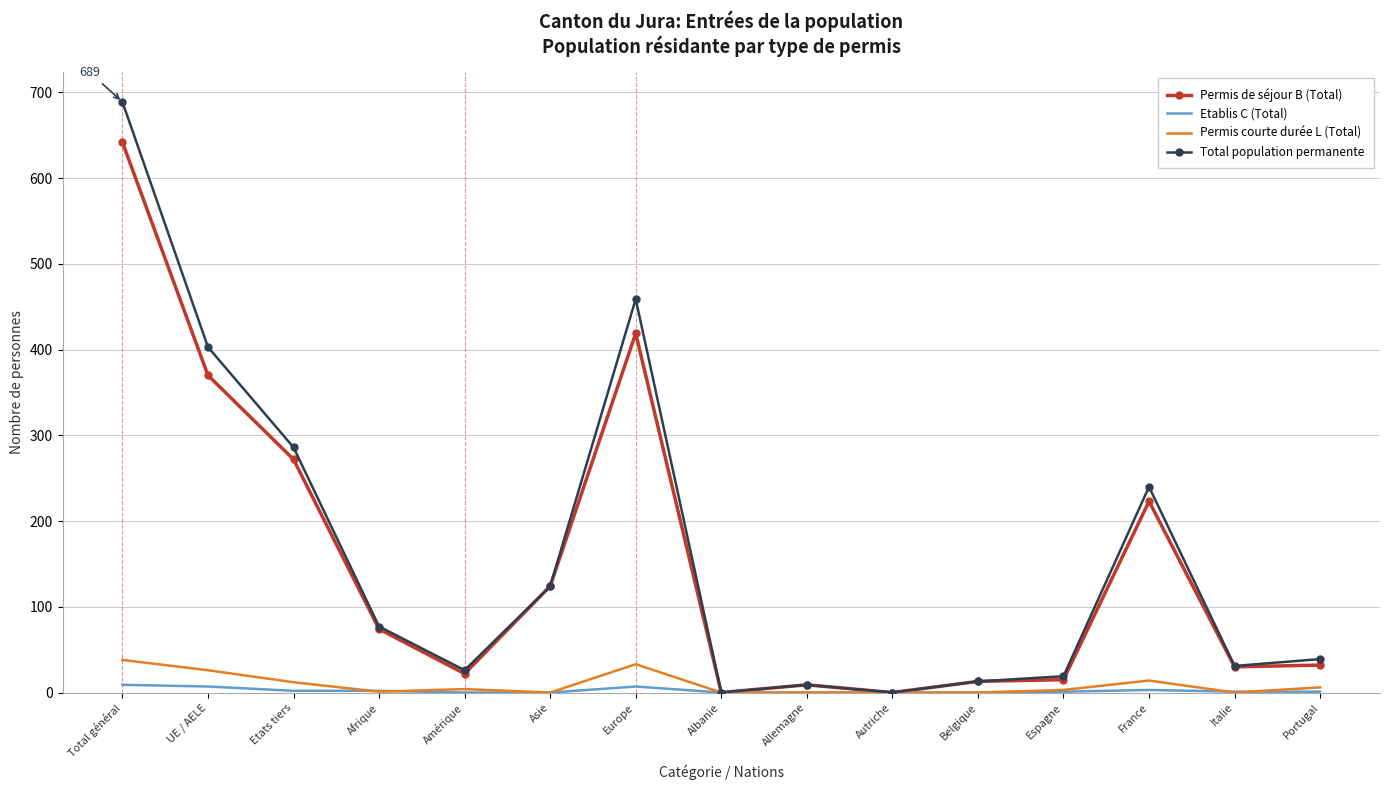

At which category is the sum across all series the highest?

Total général